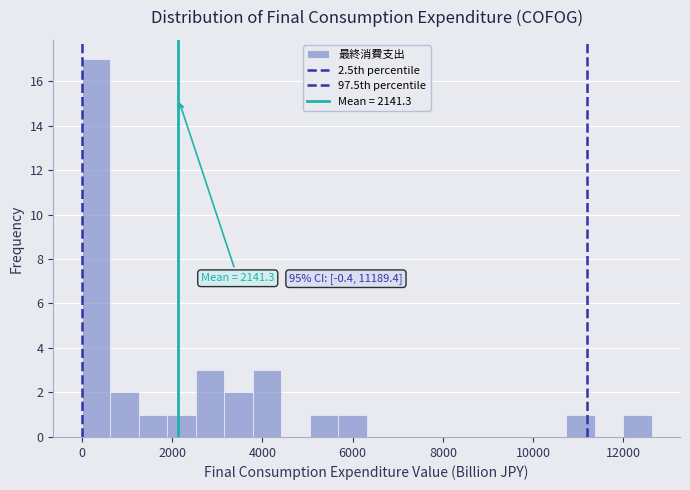

Read against the x-axis, roughly where is the centre of the tallest bar?

400